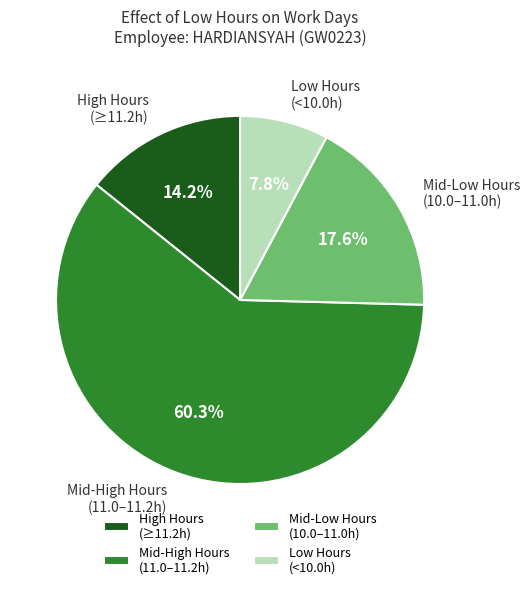

Is there a majority slice in this chart?

Yes